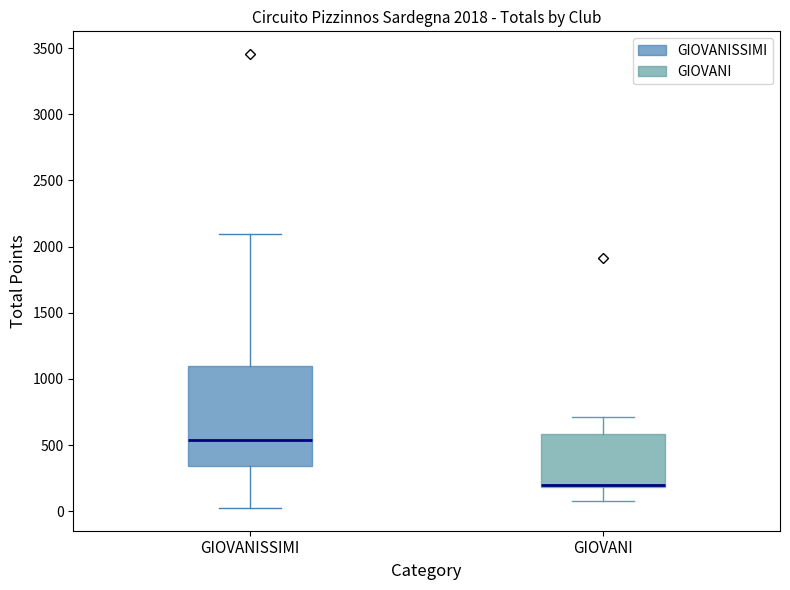

Comparing the boxes themselves (not the whiskers), which one is the tallest?

GIOVANISSIMI